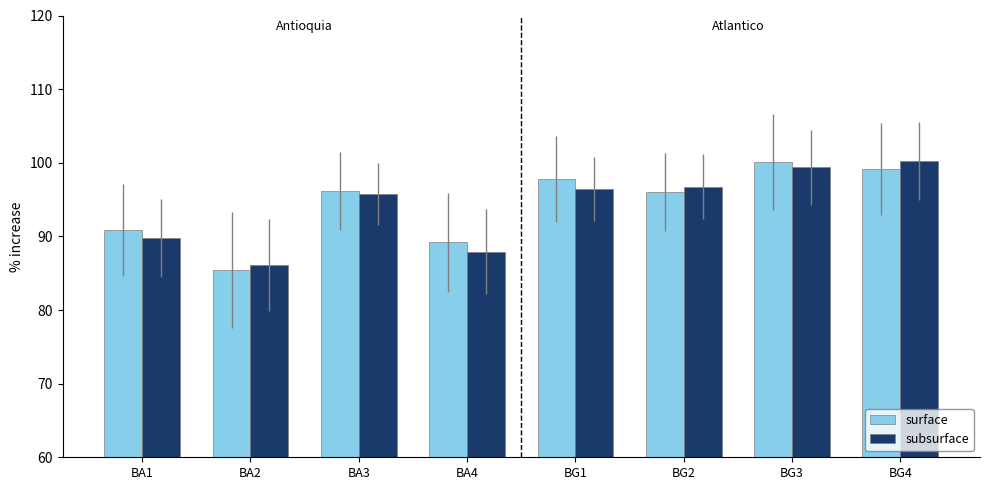

Is the value of surface at BG1 greater than the value of subsurface at BA1?

Yes